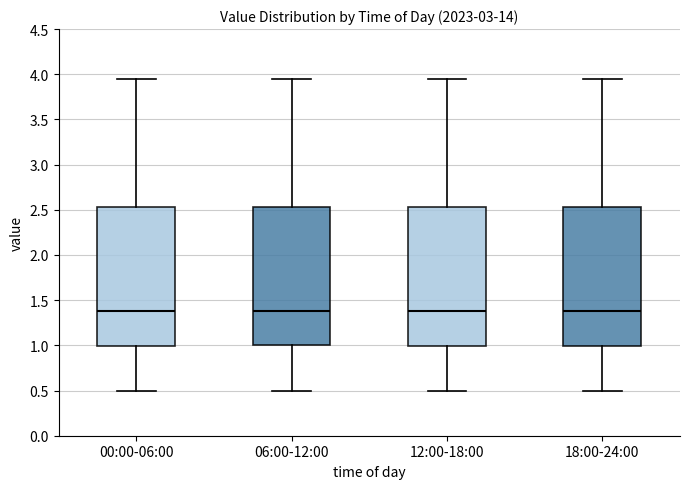

Reading left to right, transcribe this box plot: for each box, give where its median line is, the range the box spans, and where its two whiskers end, as read against the y-axis. The values are not printed on the chart, so give them approximately, as read against the axis.

00:00-06:00: median 1.40, box 1.00 to 2.55, whiskers 0.50 to 3.95
06:00-12:00: median 1.40, box 1.00 to 2.55, whiskers 0.50 to 3.95
12:00-18:00: median 1.40, box 1.00 to 2.55, whiskers 0.50 to 3.95
18:00-24:00: median 1.40, box 1.00 to 2.55, whiskers 0.50 to 3.95